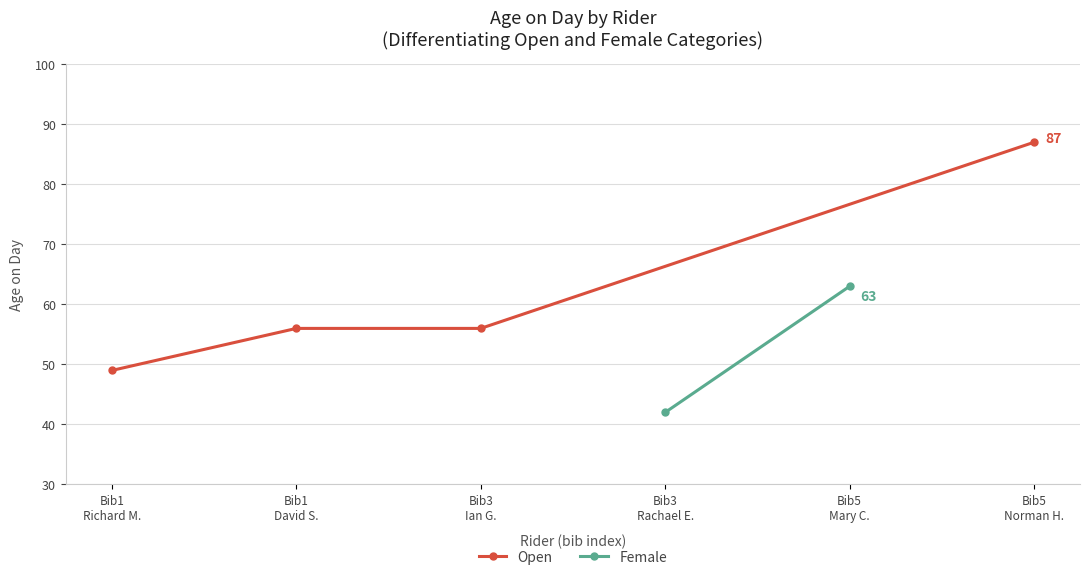

What is the highest value of the Open series?

87